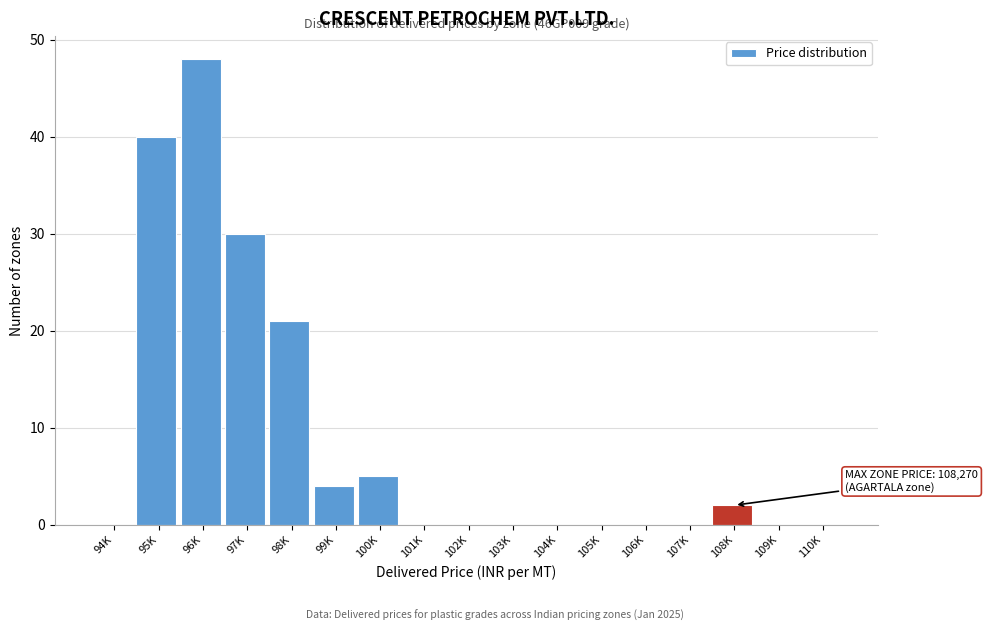

Reading right to left, what are all the values shown in this chart?

110K=0	109K=0	108K=2	107K=0	106K=0	105K=0	104K=0	103K=0	102K=0	101K=0	100K=5	99K=4	98K=21	97K=30	96K=48	95K=40	94K=0